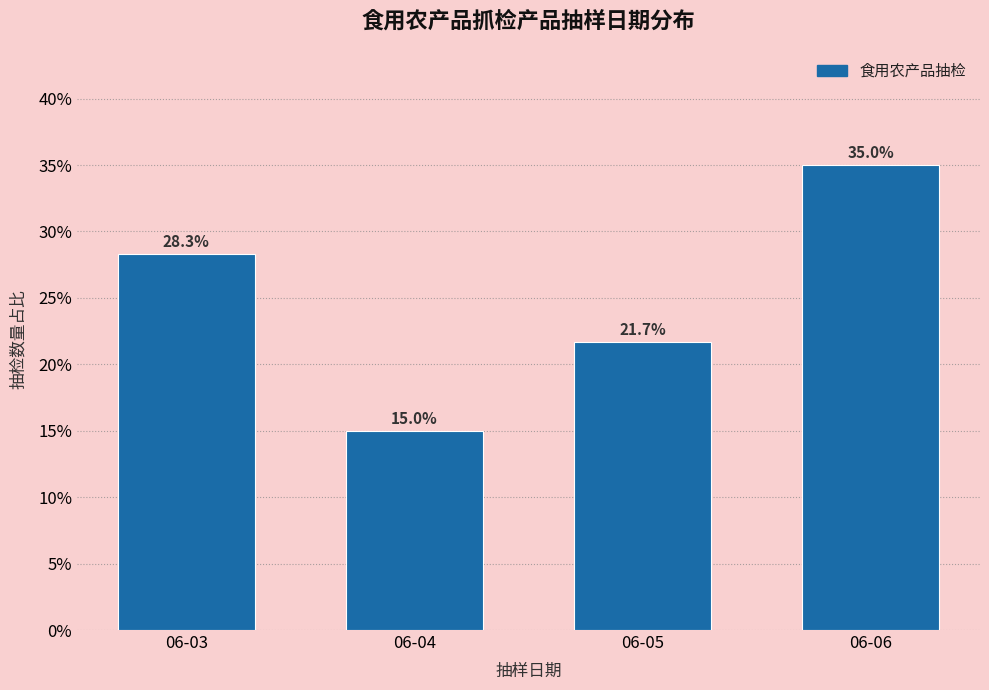

Reading right to left, what are all the values shown in this chart?

35.0	21.7	15.0	28.3